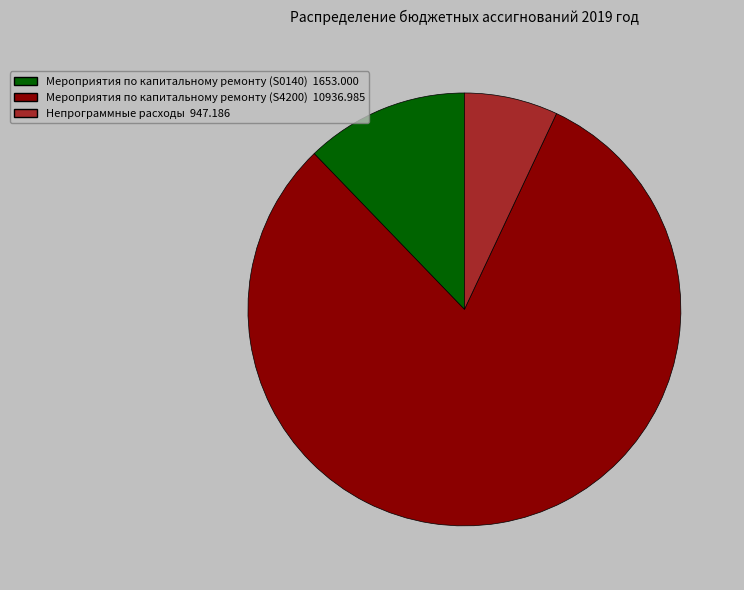

Does Непрограммные расходы account for over 50% of the chart?

No